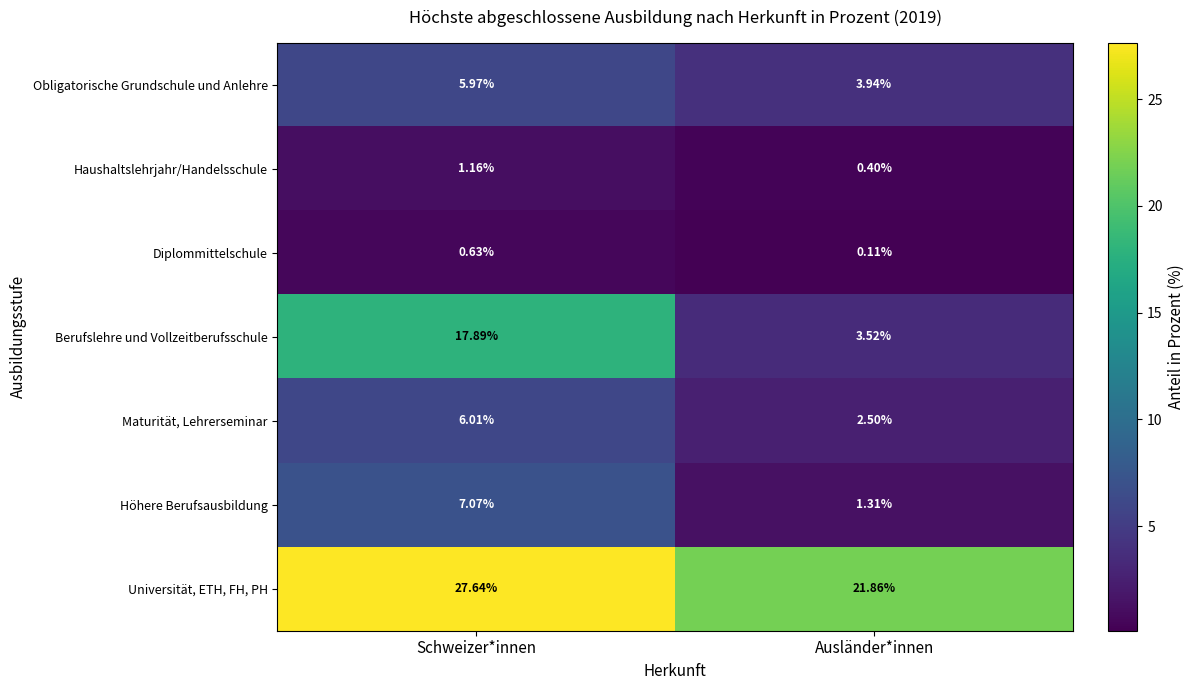

Is the value of Obligatorische Grundschule und Anlehre at Schweizer*innen greater than the value of Maturität, Lehrerseminar at Ausländer*innen?

Yes